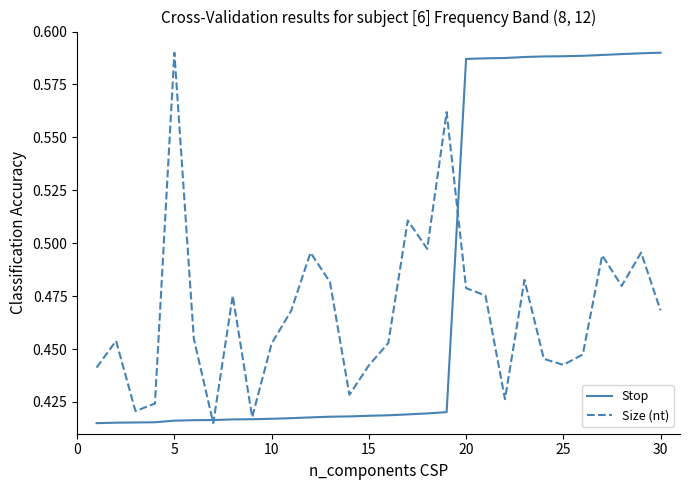

Rank the series by their average value, from lowest to highest.

Size (nt), Stop